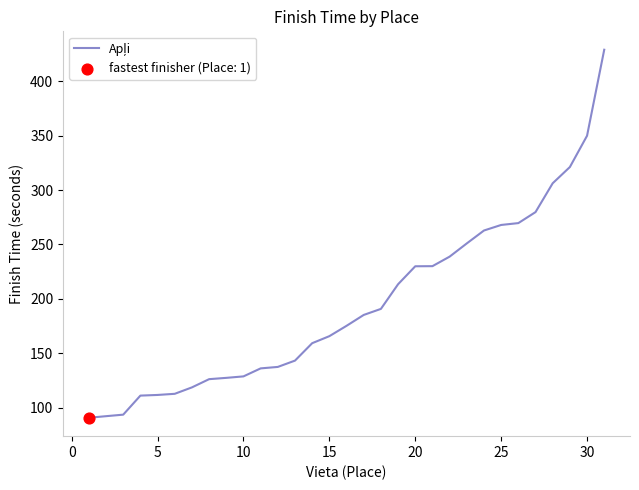

What is the greatest value displayed?

428.9